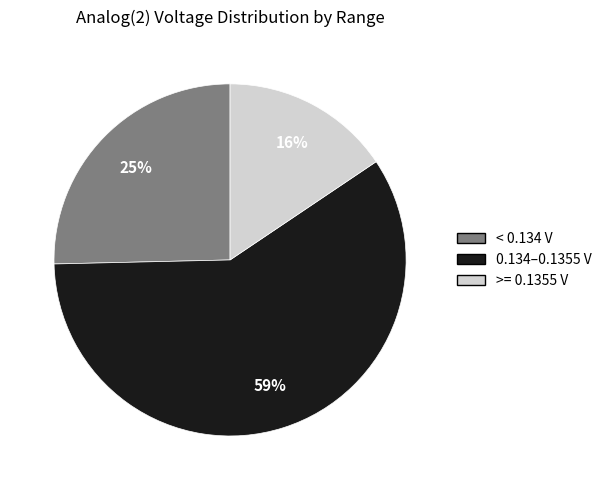

The < 0.134 V slice represents 25% of the pie. True or false?

True